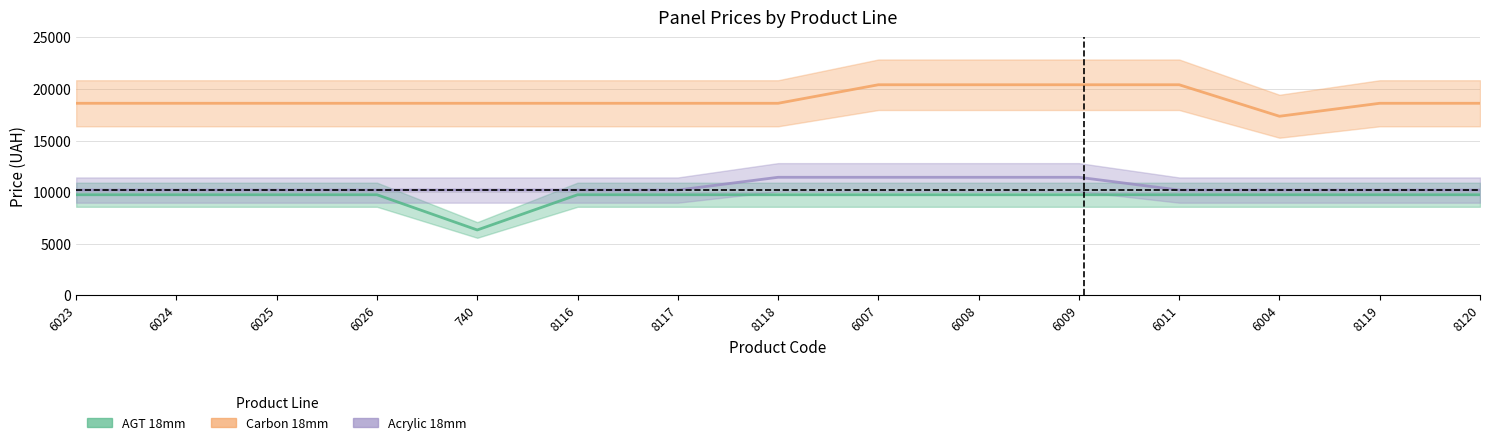

Which category has the lowest value in the AGT_18mm series?

740